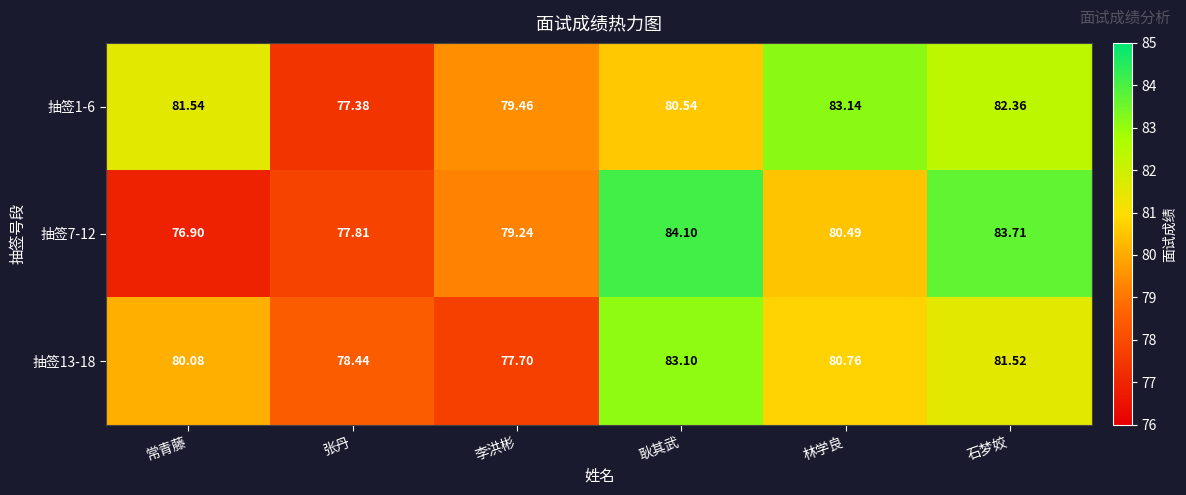

Is the value of 抽签13-18 at 耿其武 greater than the value of 抽签7-12 at 林学良?

Yes